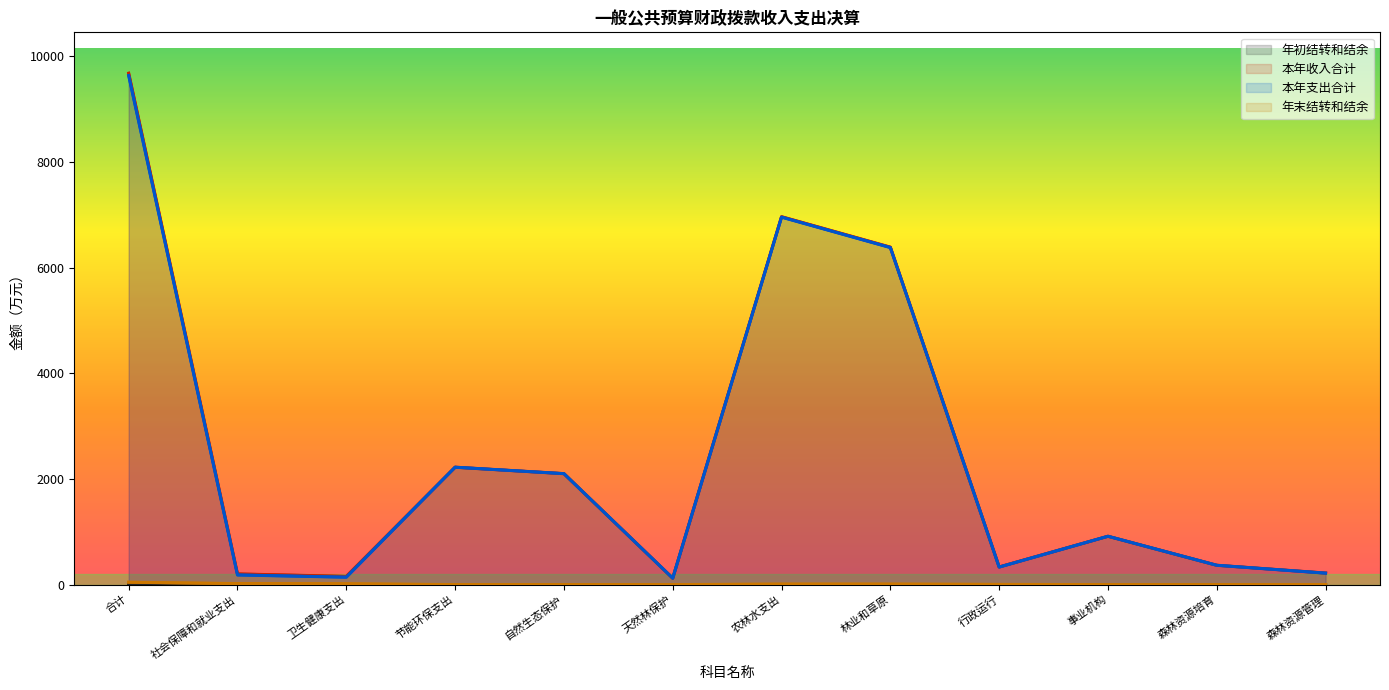

Reading left to right, transcribe all the data shown in this chart.

年初结转和结余: 合计=2.1	社会保障和就业支出=0.0	卫生健康支出=0.0	节能环保支出=0.0	自然生态保护=0.0	天然林保护=0.0	农林水支出=0.0	林业和草原=0.0	行政运行=0.0	事业机构=0.0	森林资源培育=2.1	森林资源管理=2.1
本年收入合计: 合计=9677.9	社会保障和就业支出=202.7	卫生健康支出=156.2	节能环保支出=2222.2	自然生态保护=2100.4	天然林保护=121.8	农林水支出=6962.8	林业和草原=6386.8	行政运行=334.8	事业机构=915.5	森林资源培育=366.5	森林资源管理=219.5
本年支出合计: 合计=9634.7	社会保障和就业支出=183.2	卫生健康支出=141.0	节能环保支出=2222.2	自然生态保护=2100.4	天然林保护=121.8	农林水支出=6955.0	林业和草原=6379.0	行政运行=332.2	事业机构=915.5	森林资源培育=366.5	森林资源管理=217.4
年末结转和结余: 合计=45.3	社会保障和就业支出=19.5	卫生健康支出=15.2	节能环保支出=0.8	自然生态保护=0.0	天然林保护=0.8	农林水支出=9.9	林业和草原=9.9	行政运行=4.7	事业机构=0.0	森林资源培育=0.0	森林资源管理=2.1